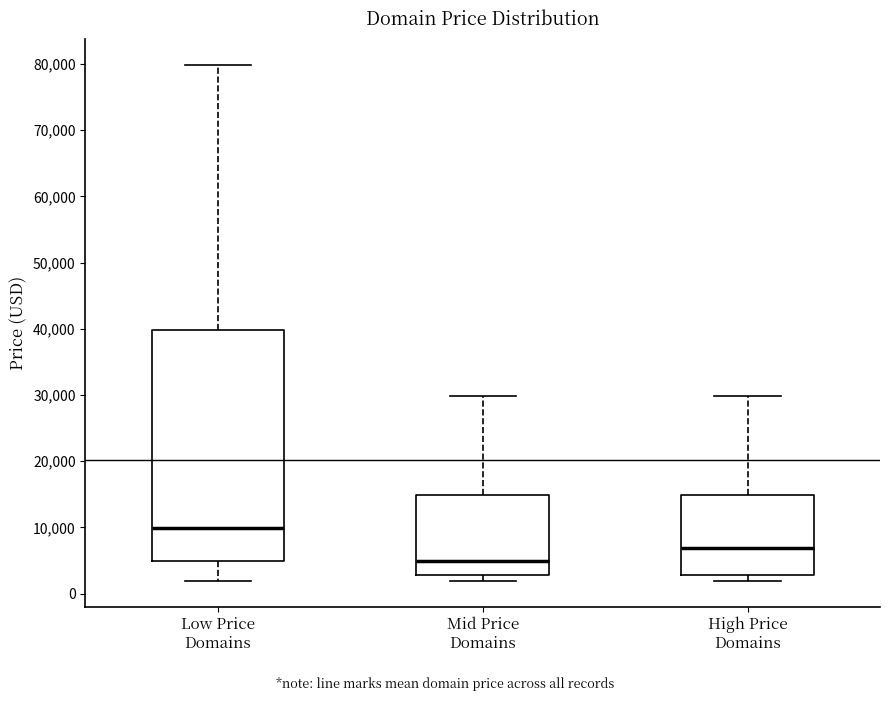

Which box has the highest median line?

Low Price Domains